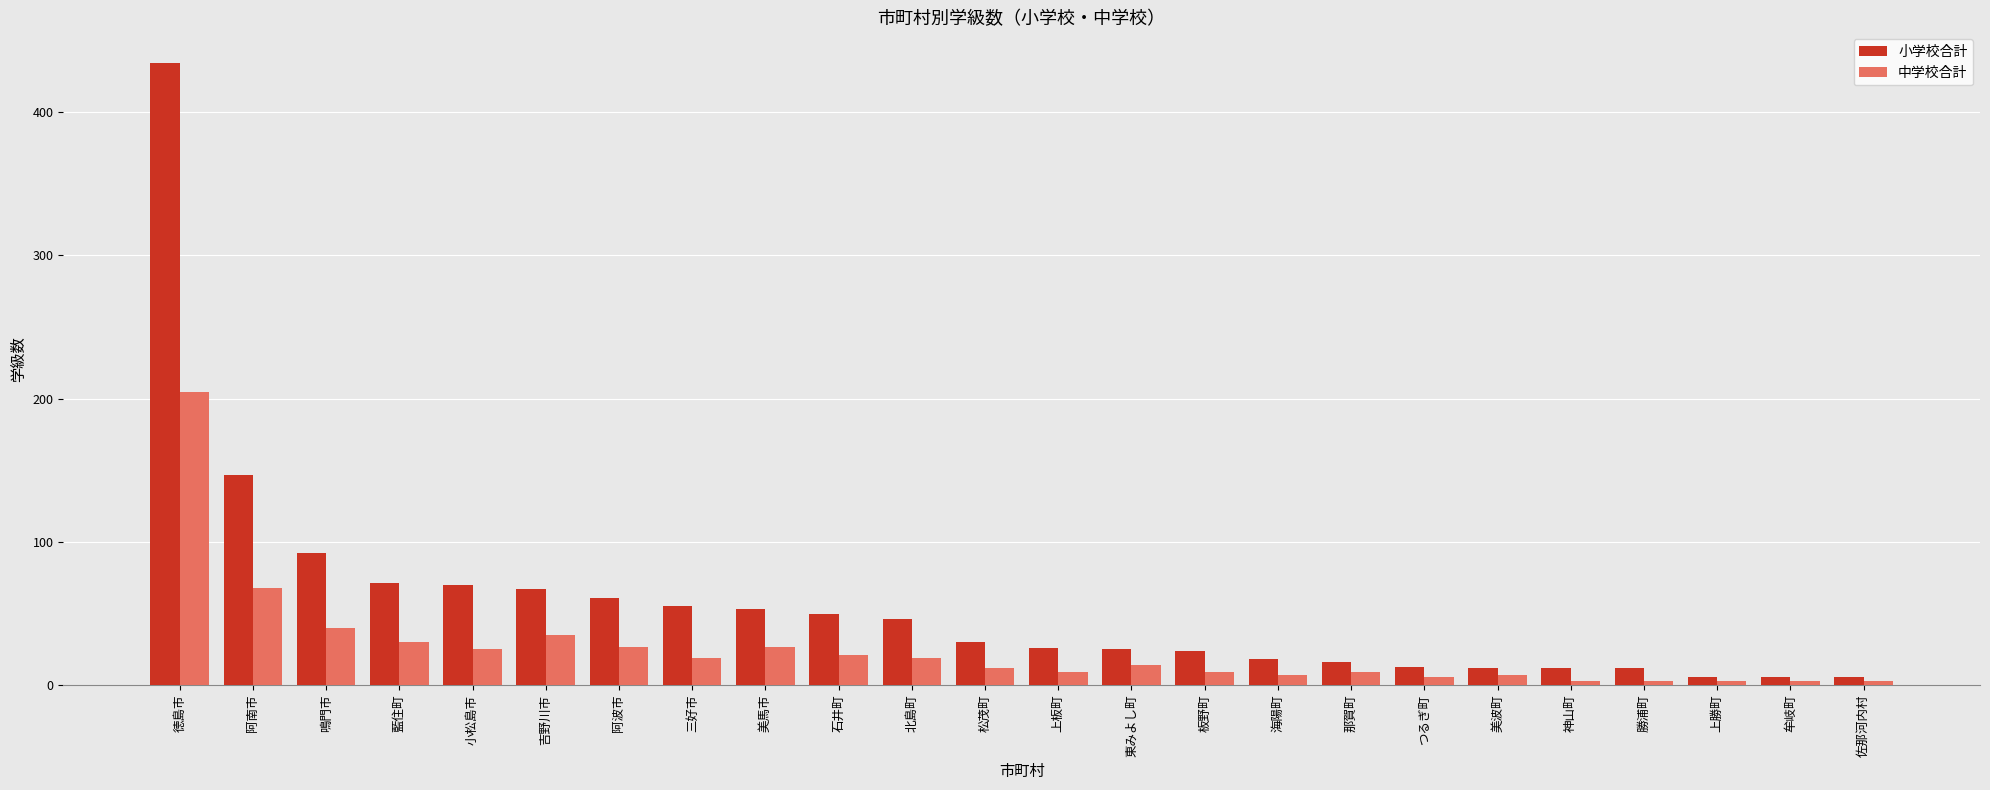

At which category does the chart reach its peak across all series?

徳島市